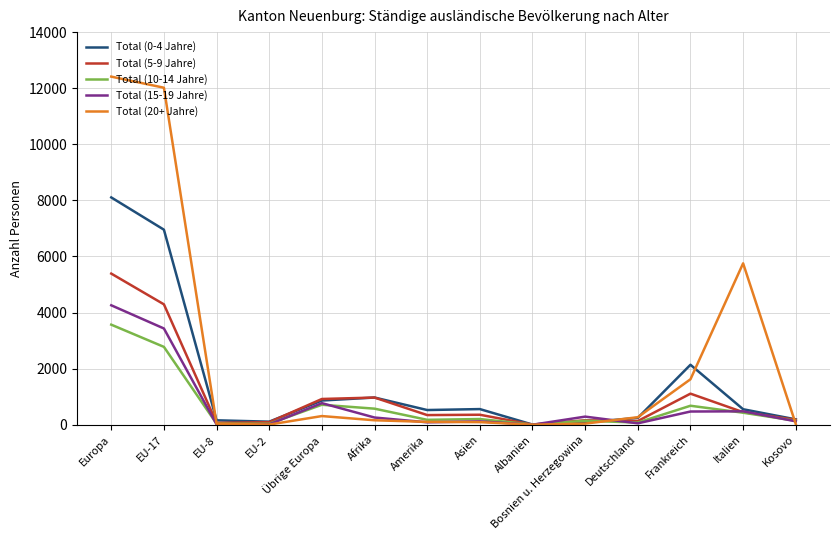

What are all the series names shown in the legend?

Total (0-4 Jahre), Total (5-9 Jahre), Total (10-14 Jahre), Total (15-19 Jahre), Total (20+ Jahre)